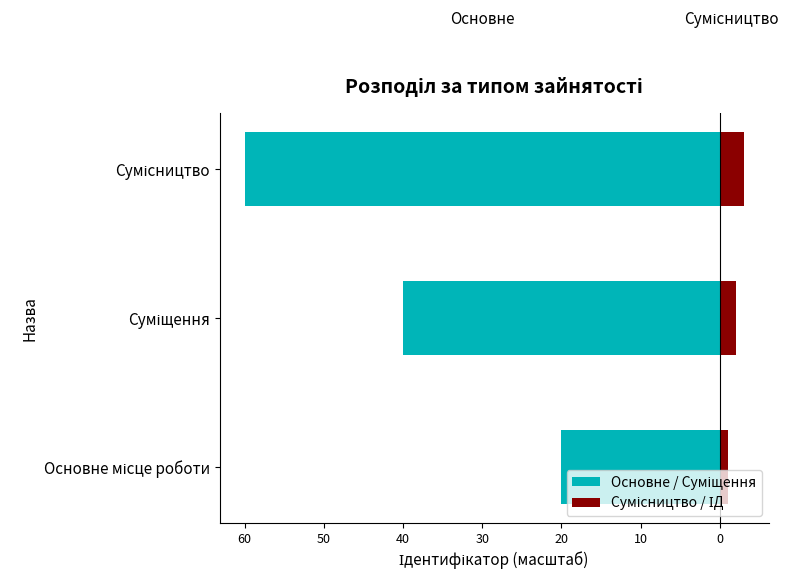

What is the sum of all Сумісництво / ІД values?

6